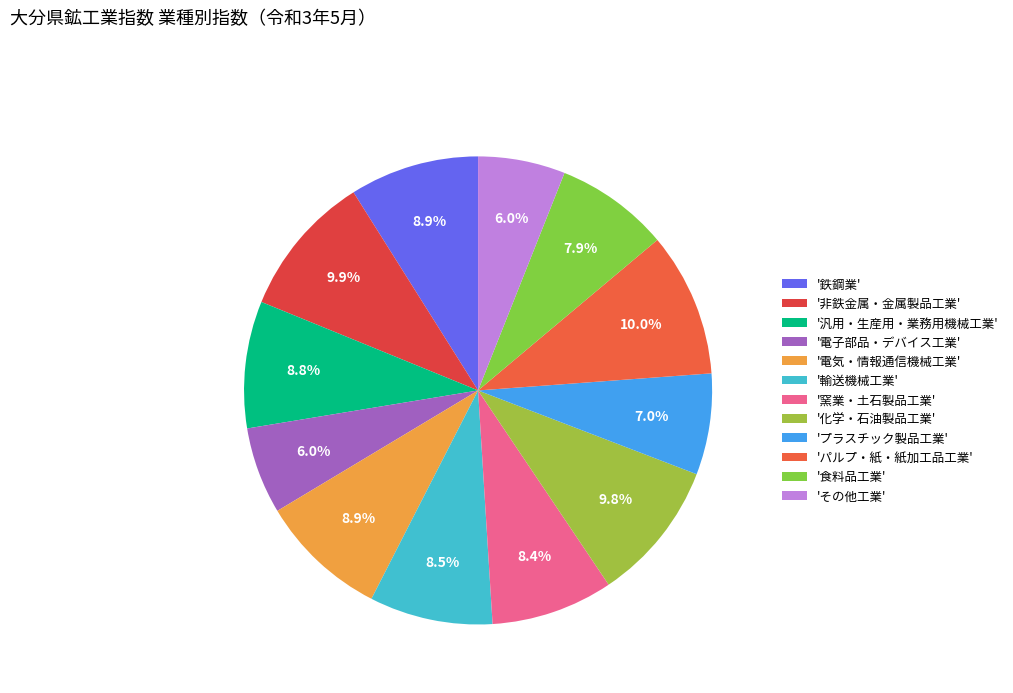

Does any single category account for the majority?

No